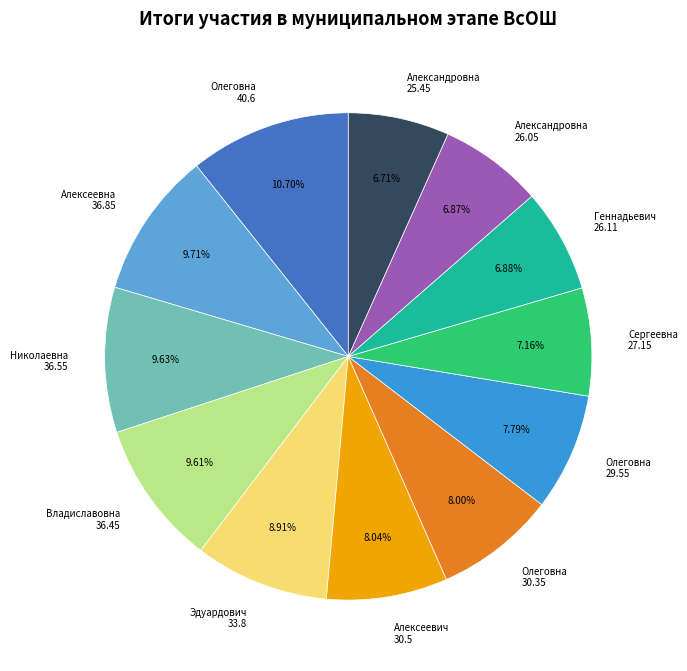

Is the sum of Геннадьевич 26.11 and Александровна 25.45 greater than half?

No